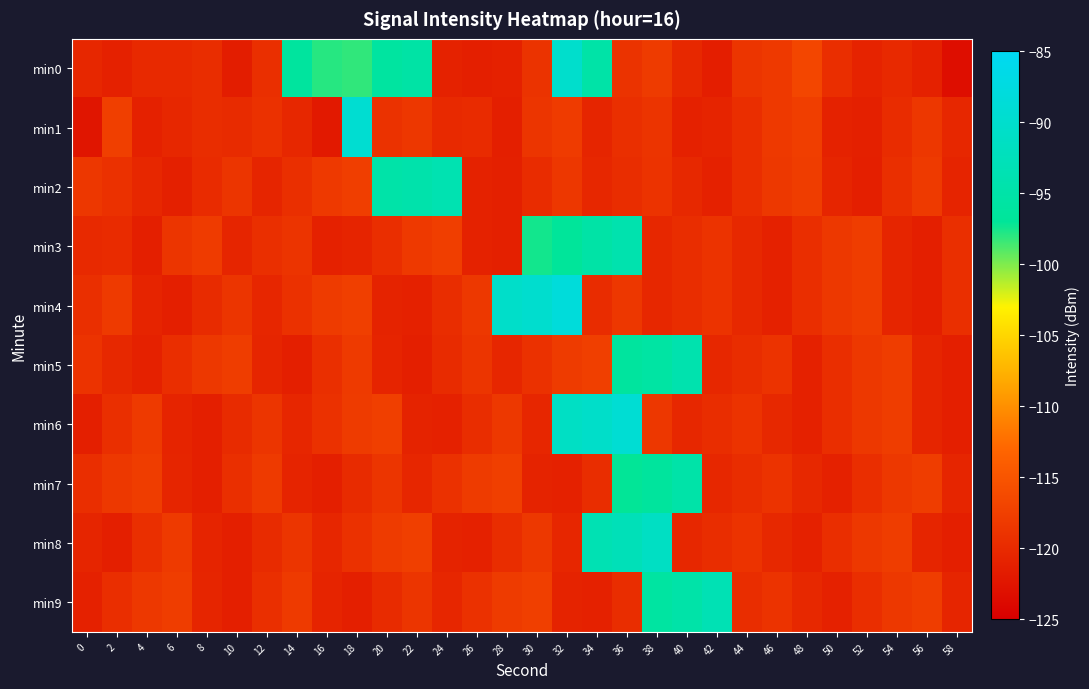

What is the smallest value displayed?

-123.2